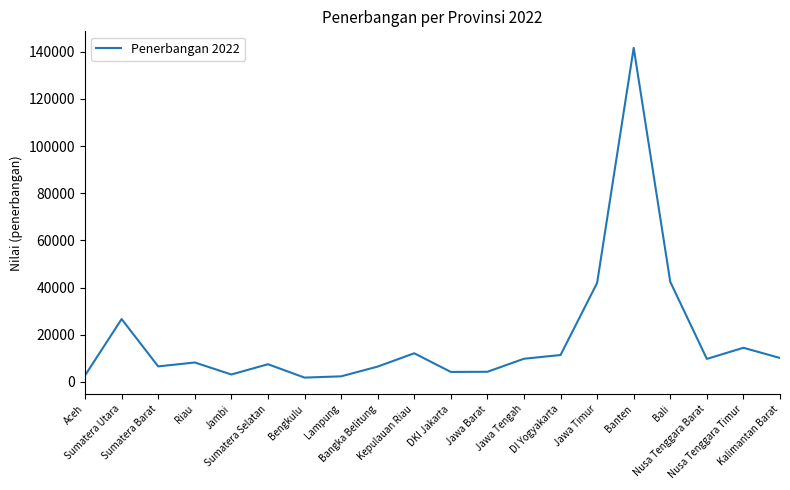

What position from the right is Kalimantan Barat?

1